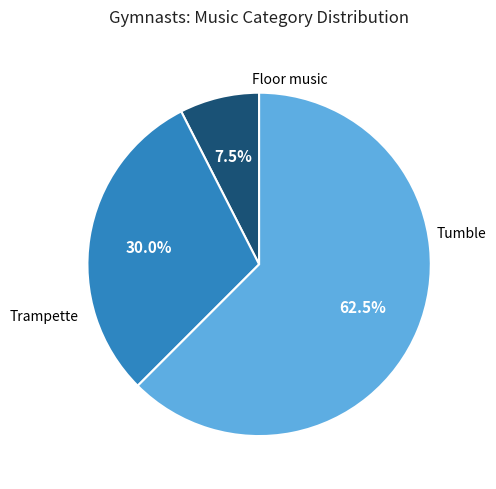

Is there any slice that represents more than half of the pie?

Yes